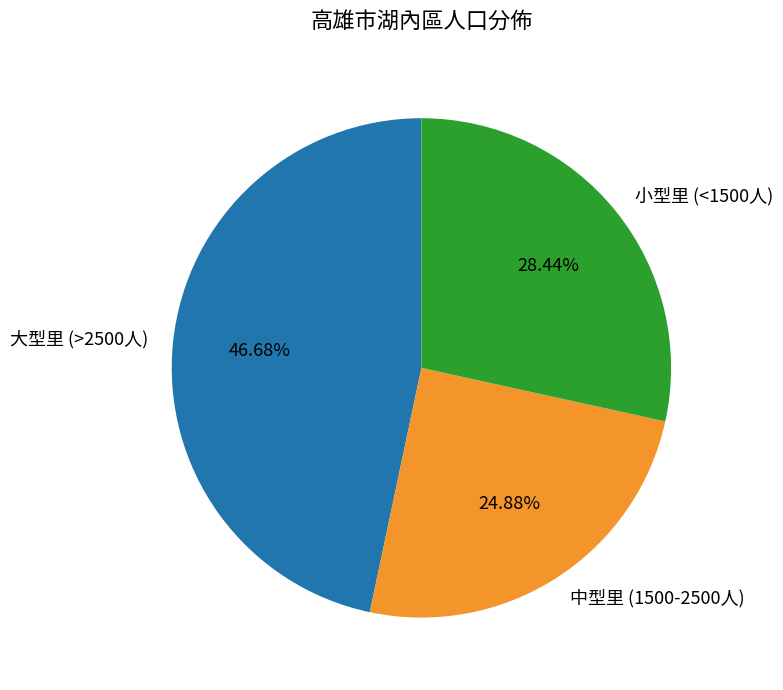

Count the number of slices in the pie.

3